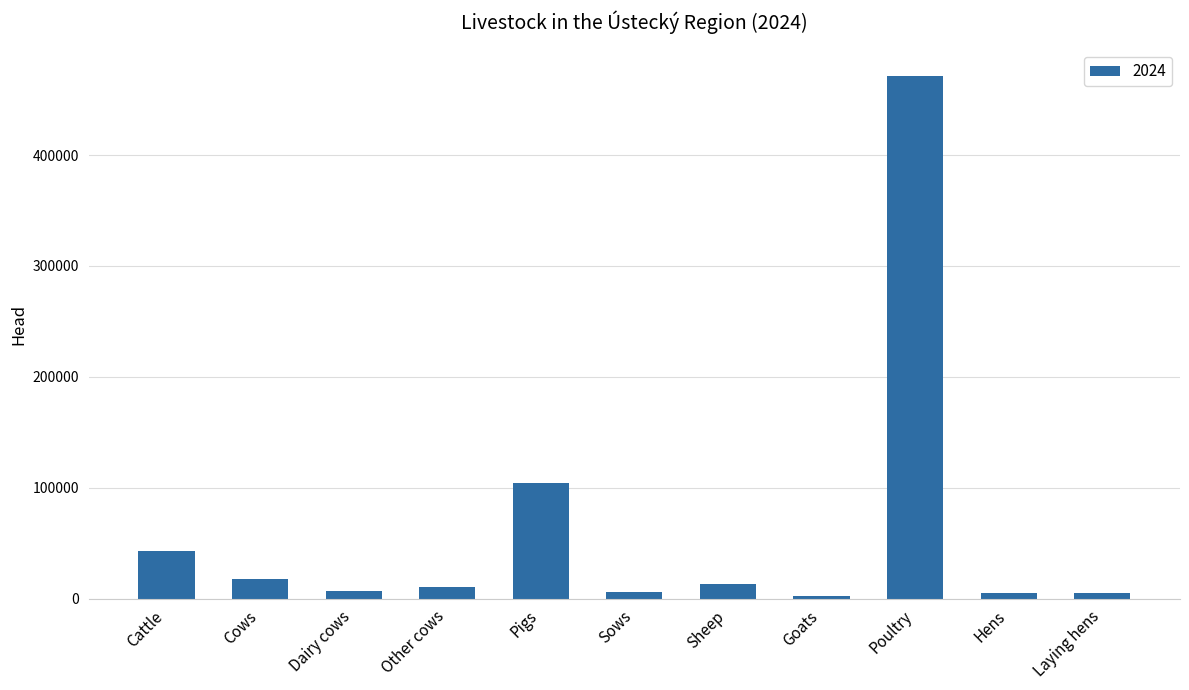

What is the difference between the values at Other cows and Dairy cows?

3669